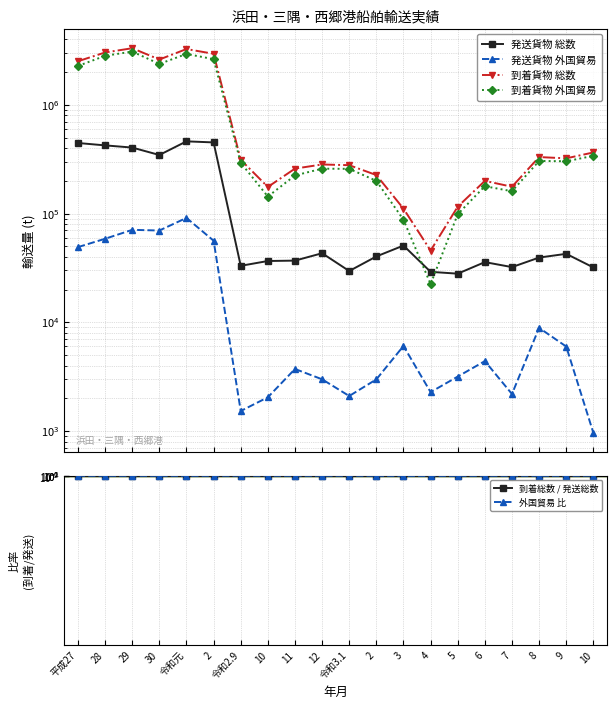

What is the difference between the maximum and second lowest values in the 発送貨物 外国貿易 series?

89706.0